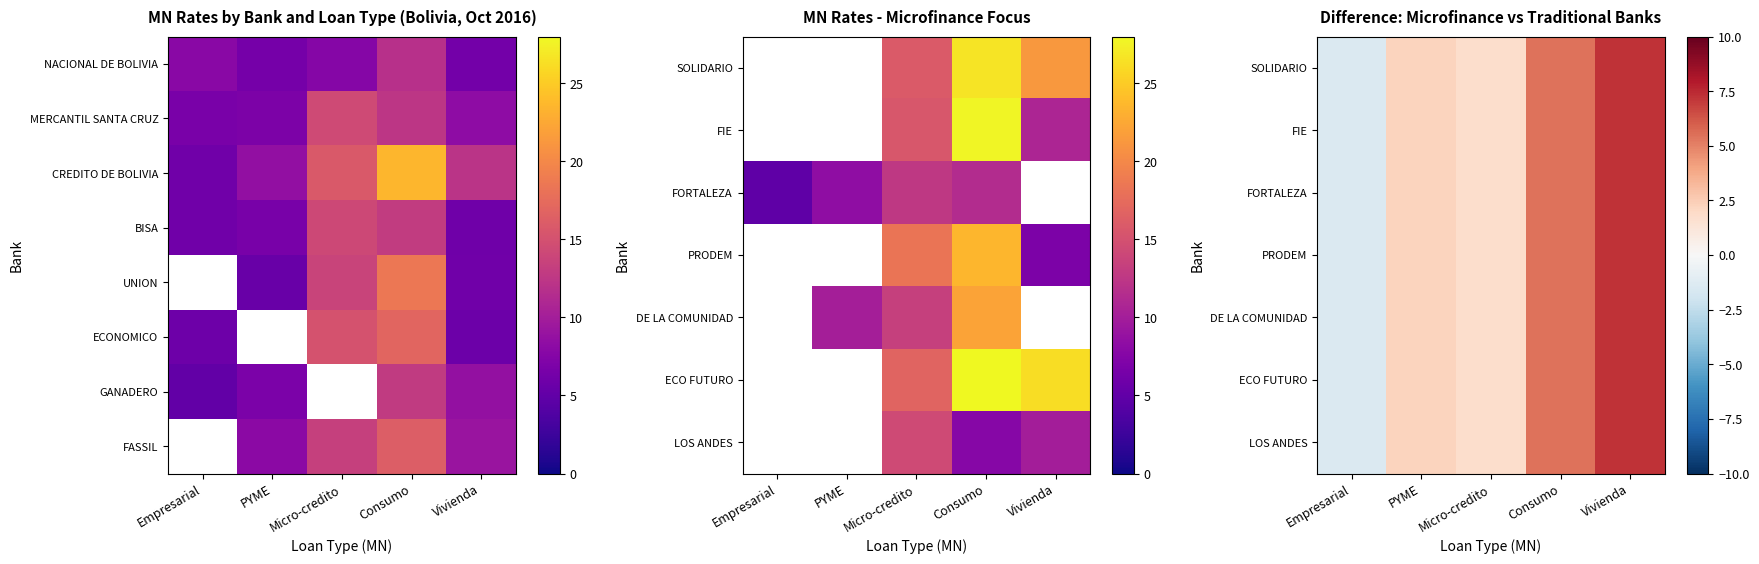

How many negative values does the ECO FUTURO series have?

1